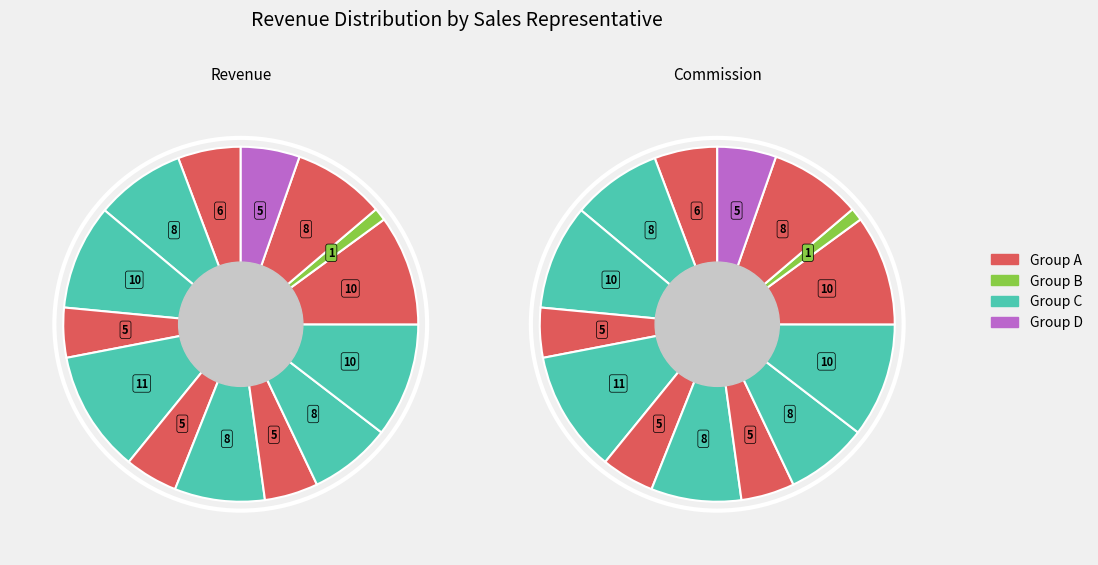

Does Dive represent more than half of the total?

No